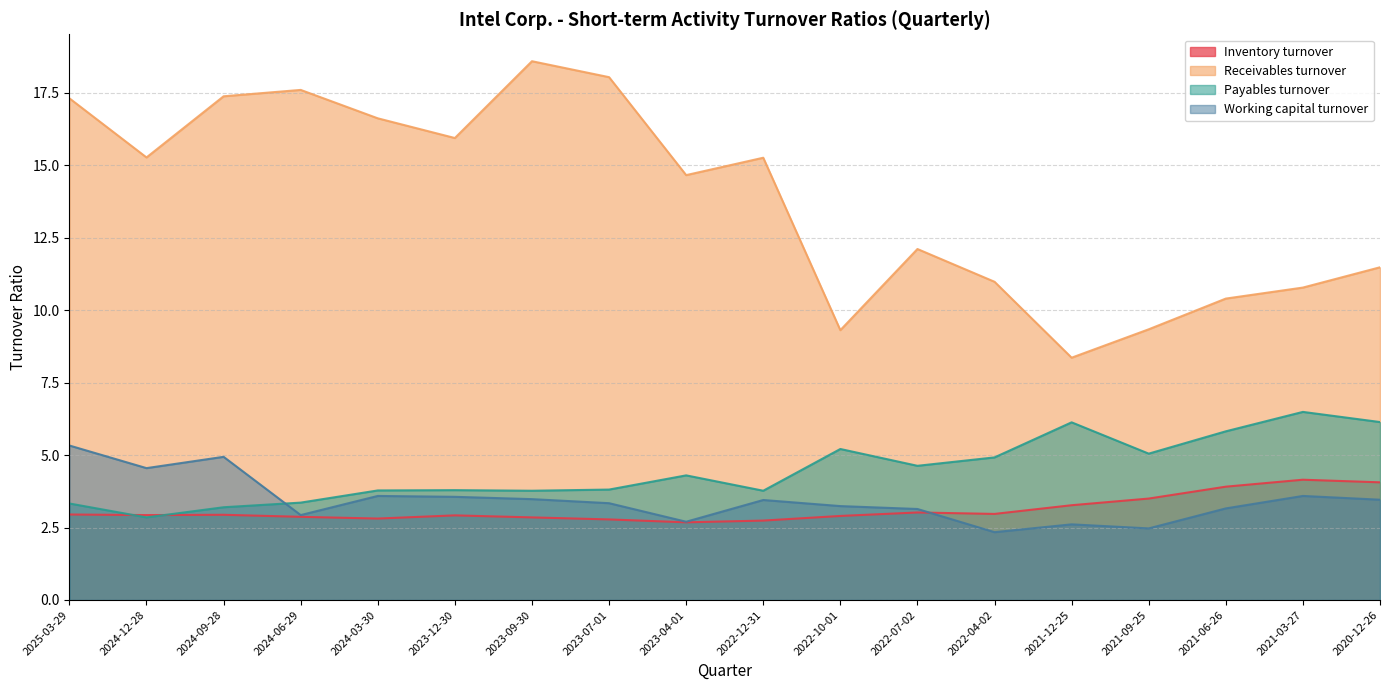

What is the greatest value displayed?

18.6